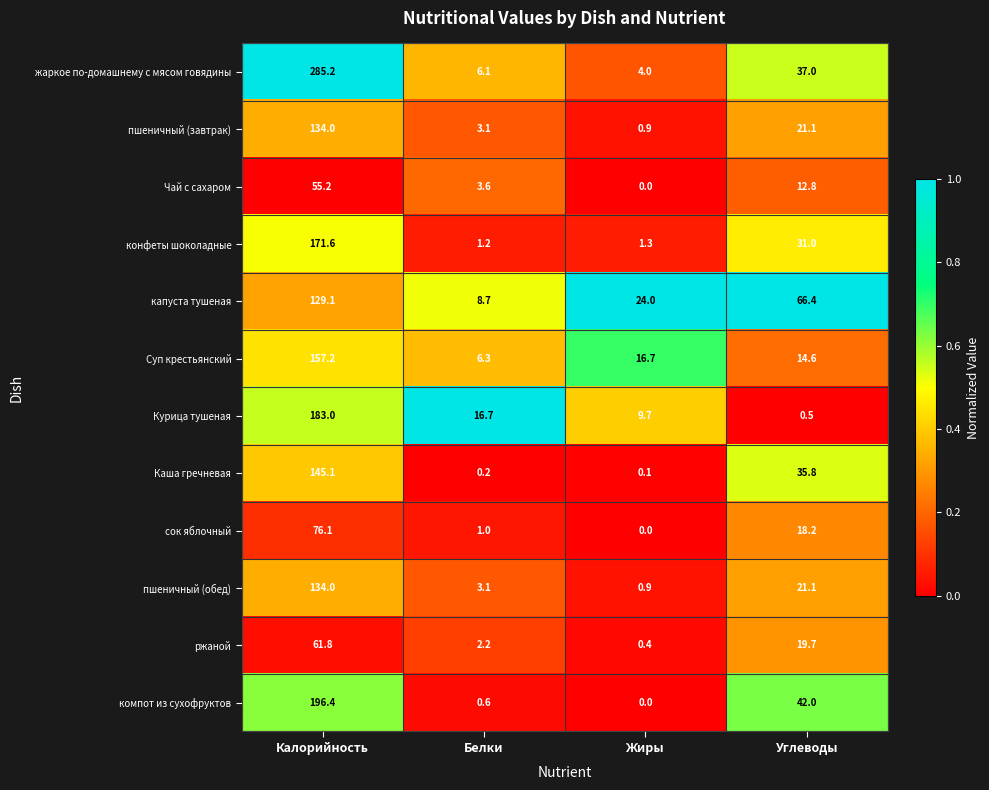

What is the average value of the жаркое по-домашнему с мясом говядины series?

83.1